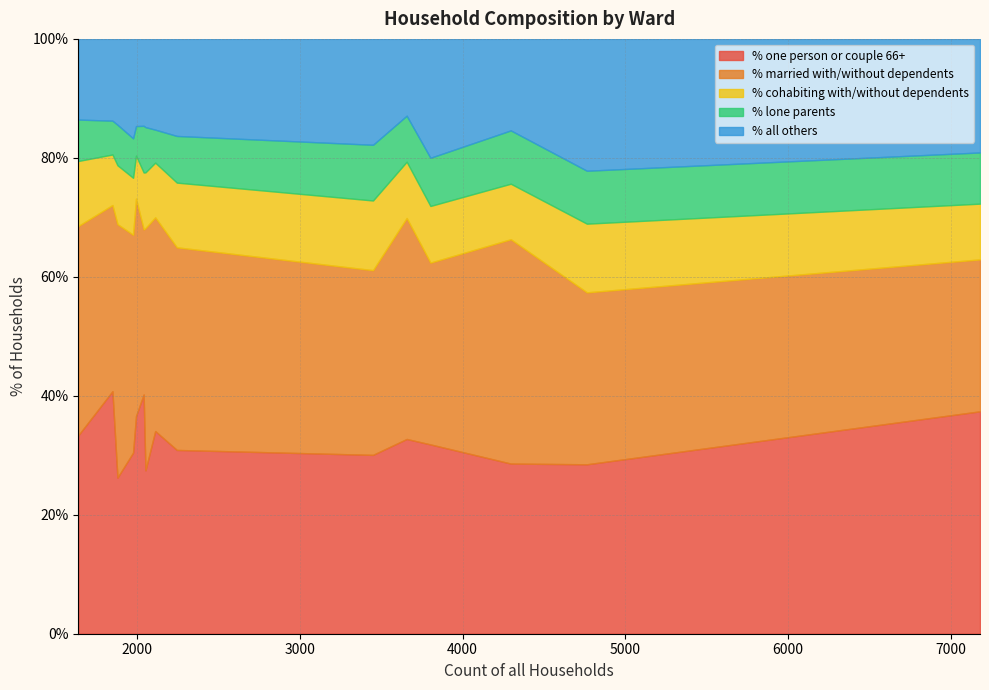

How many lines are shown in the chart?

5